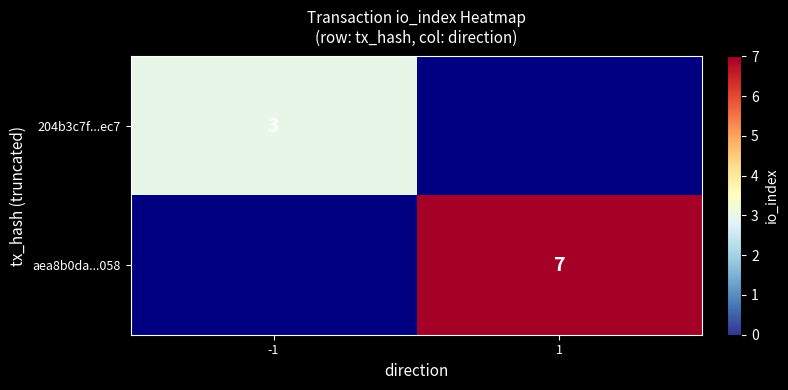

At how many categories does at least one series exceed 3?

1